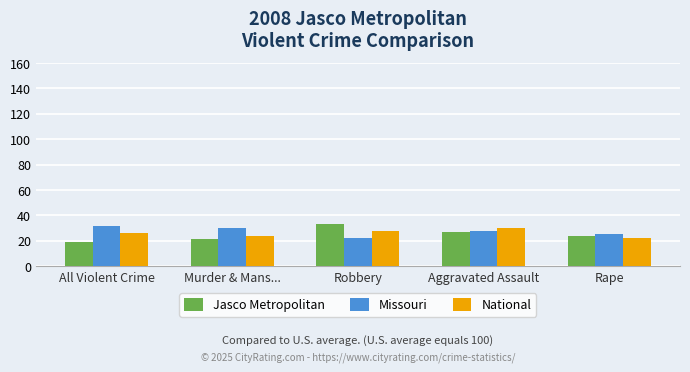

Does the chart contain any negative values?

No